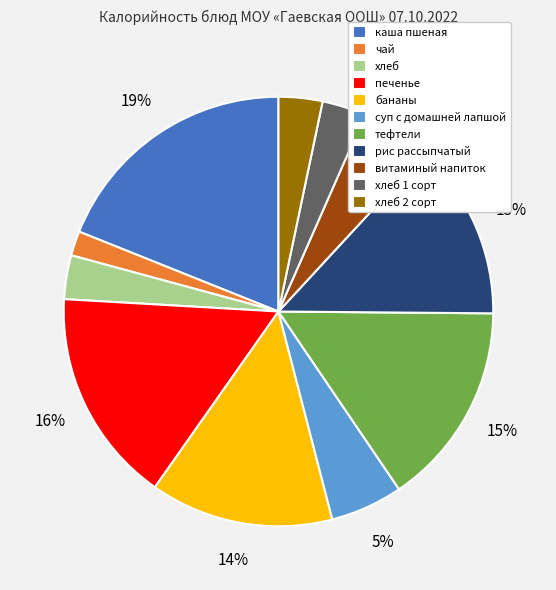

Is there any slice that represents more than half of the pie?

No